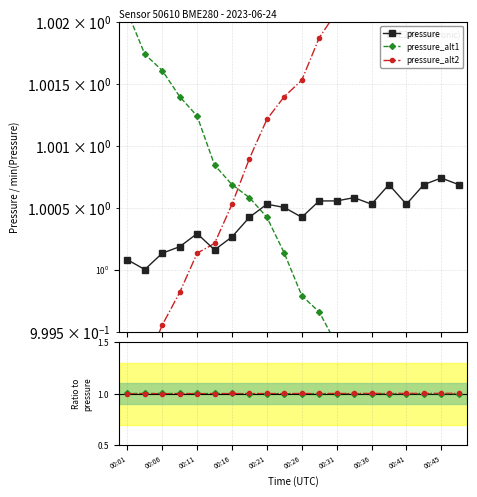

Which series has the largest total across all categories?

pressure_alt2